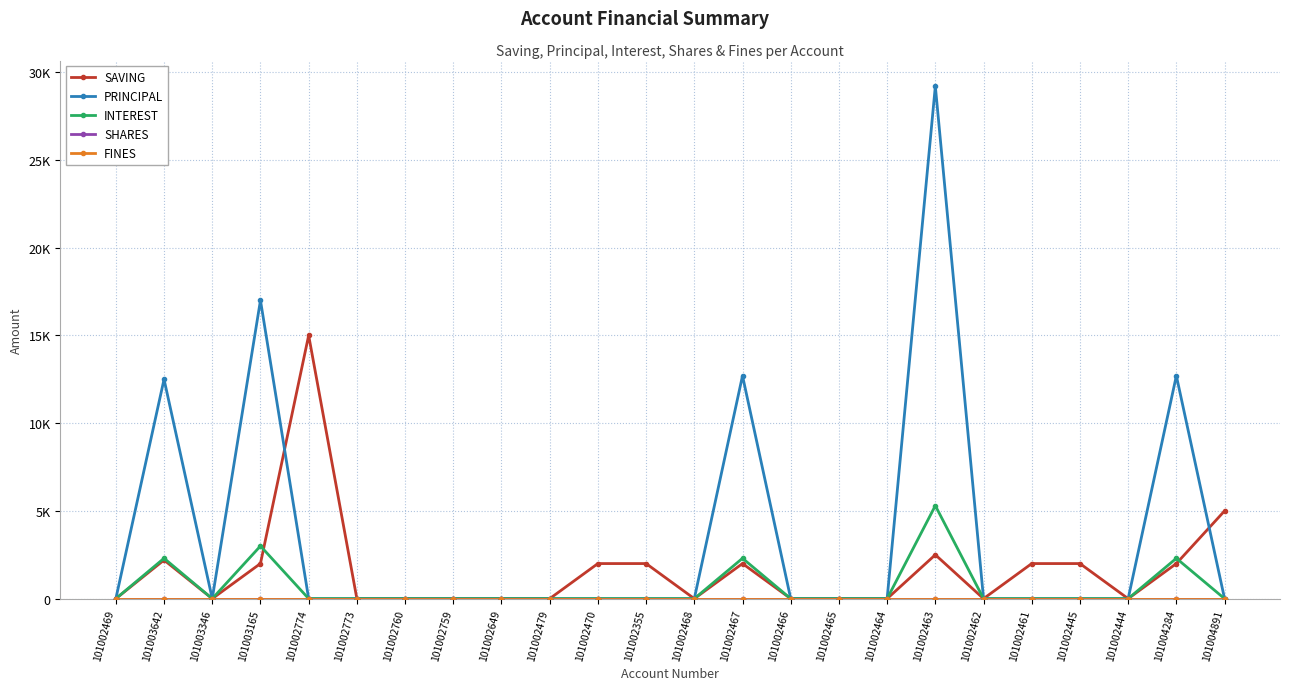

Does the chart have visible grid lines?

Yes